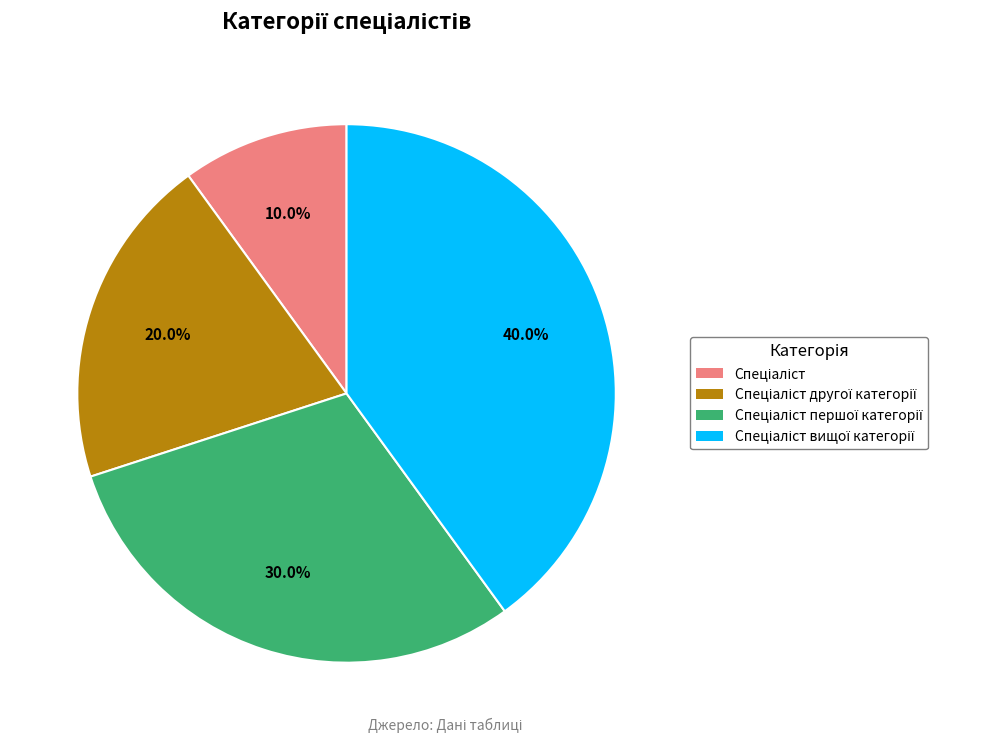

Is there any slice that represents more than half of the pie?

No